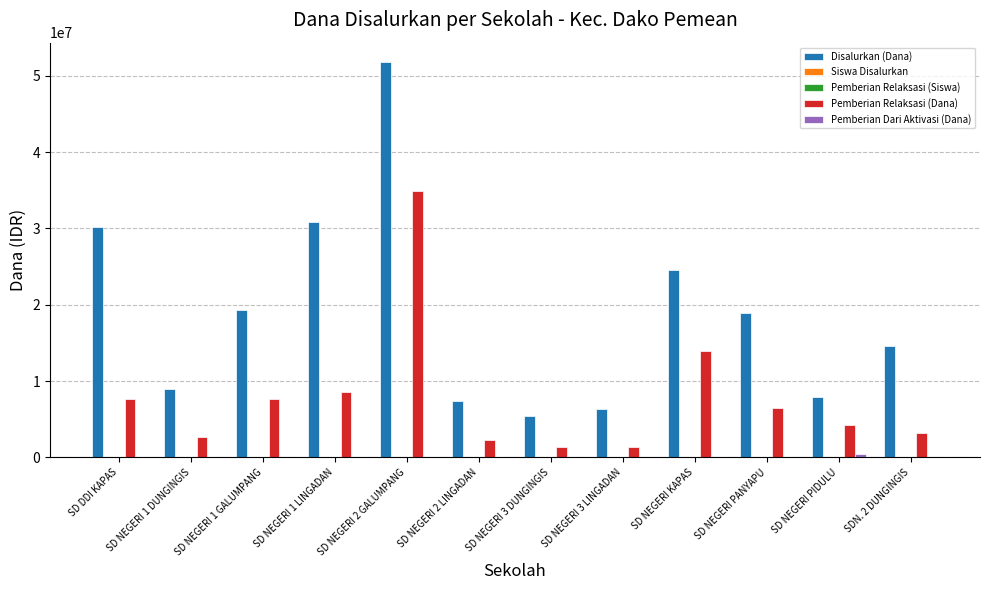

At which label is Pemberian Relaksasi (Dana) closest to 18112500?

SD NEGERI KAPAS